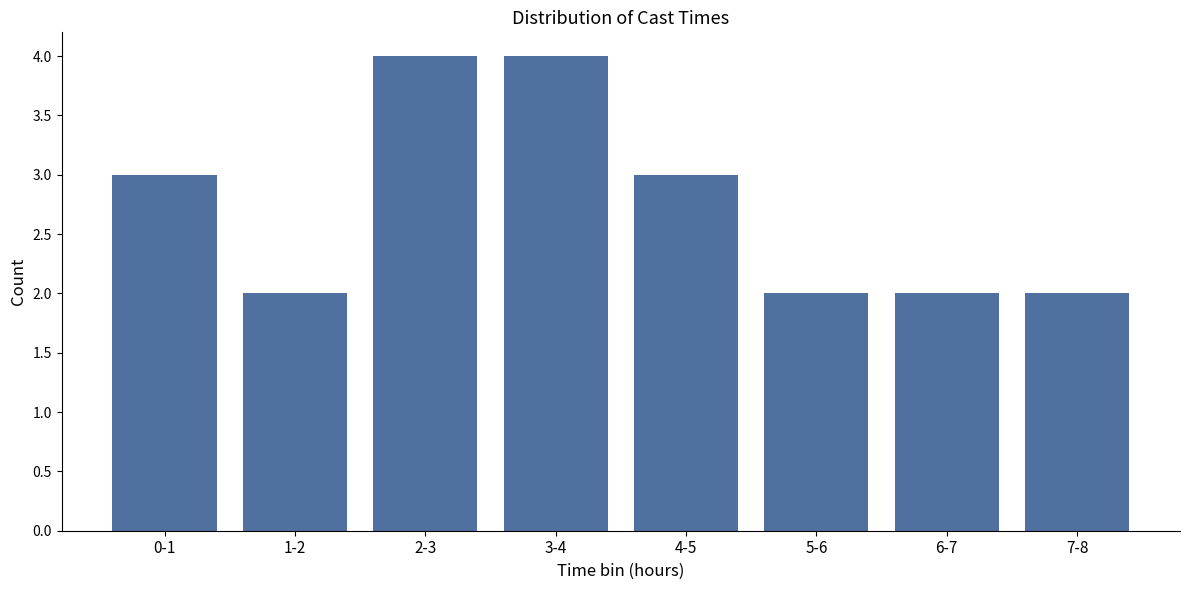

Reading left to right, extract all data points from this chart.

0-1=3	1-2=2	2-3=4	3-4=4	4-5=3	5-6=2	6-7=2	7-8=2